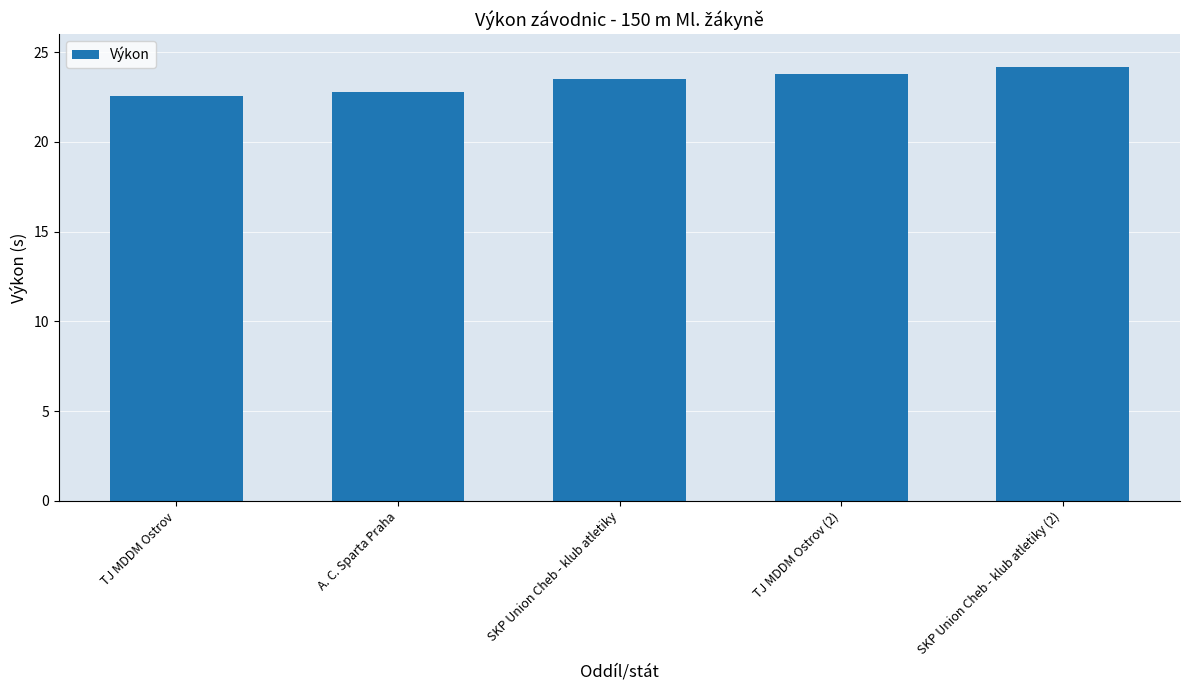

The chart shows a value of 10.0 at TJ MDDM Ostrov. True or false?

False